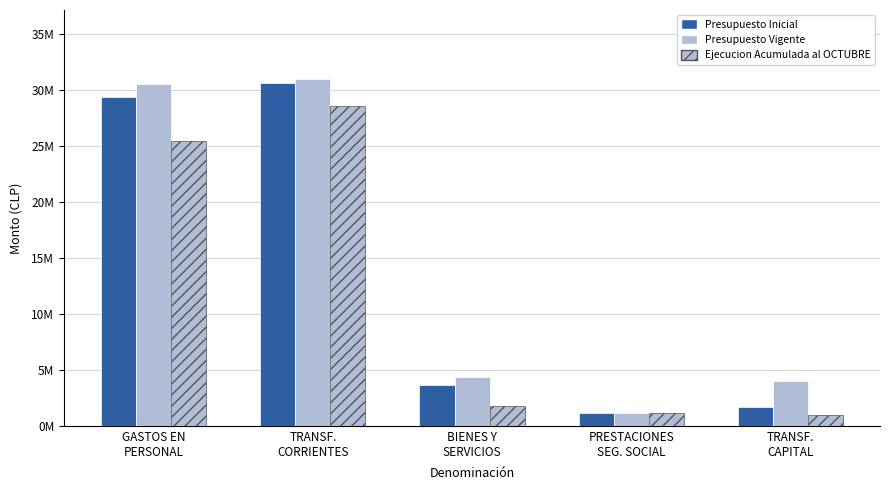

Read the Presupuesto Inicial value at BIENES Y
SERVICIOS.

3645812